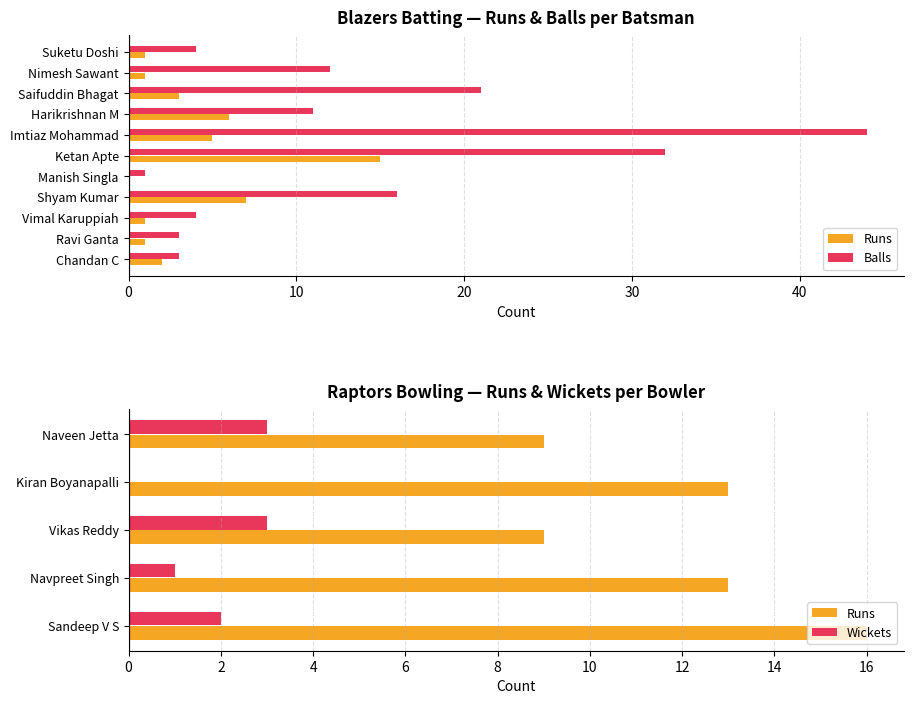

Is it true that Runs equals 0 at Ravi Ganta?

False